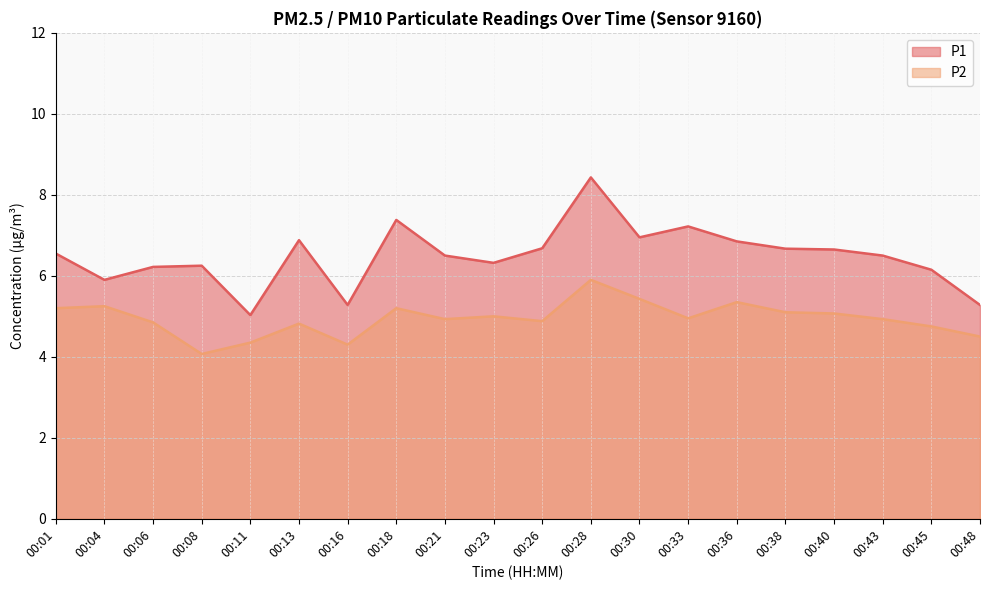

What is the spread (max minus min) of values at 00:45?

1.4